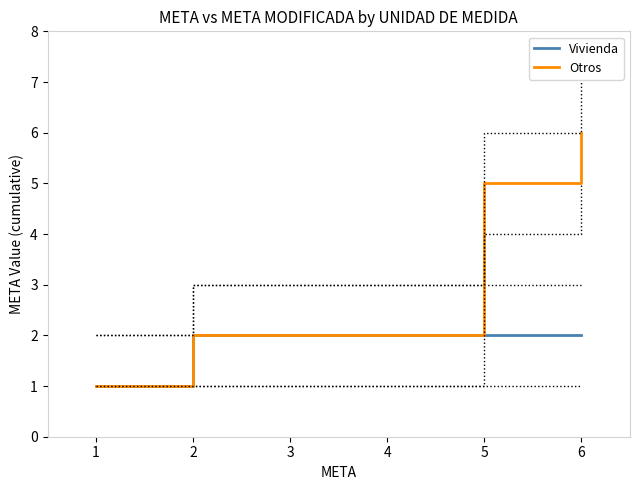

Reading left to right, transcribe all the data shown in this chart.

Vivienda: 1	2	2	2	2	2
Otros: 1	2	2	2	5	6